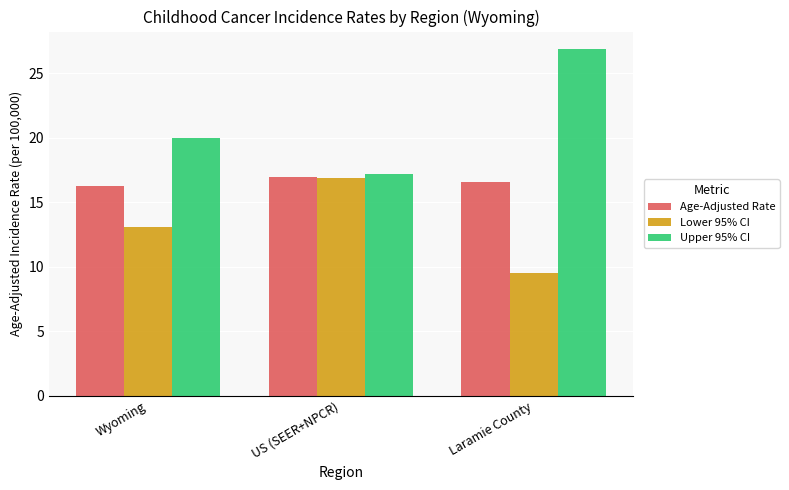

How many data points does each series have?

3